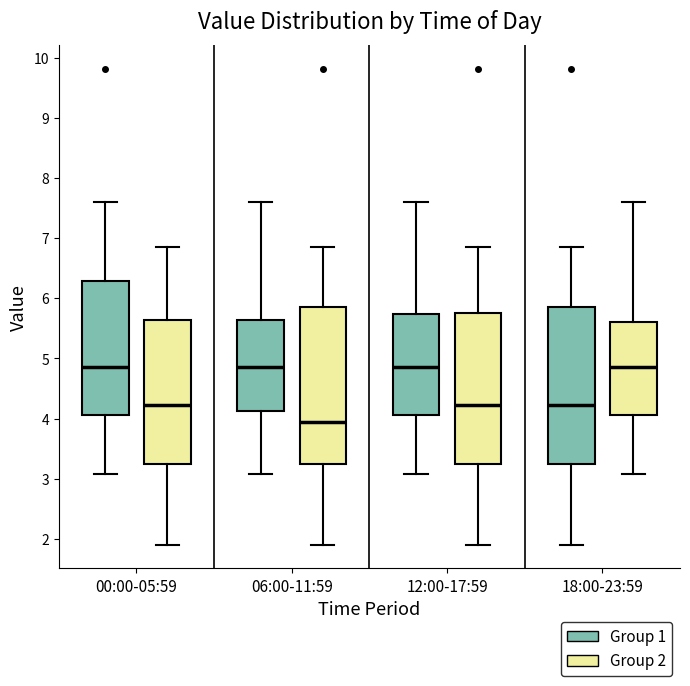

Reading left to right, read every box against the y-axis: the position of its median line, the range the box covers, and the ends of its whiskers. The values are not printed on the chart, so give them approximately, as read against the axis.

00:00-05:59 (Group 1): median 4.9, box 4.1 to 6.3, whiskers 3.1 to 7.6
00:00-05:59 (Group 2): median 4.2, box 3.2 to 5.6, whiskers 1.9 to 6.9
06:00-11:59 (Group 1): median 4.9, box 4.1 to 5.6, whiskers 3.1 to 7.6
06:00-11:59 (Group 2): median 3.9, box 3.2 to 5.9, whiskers 1.9 to 6.9
12:00-17:59 (Group 1): median 4.9, box 4.1 to 5.7, whiskers 3.1 to 7.6
12:00-17:59 (Group 2): median 4.2, box 3.2 to 5.8, whiskers 1.9 to 6.9
18:00-23:59 (Group 1): median 4.2, box 3.2 to 5.9, whiskers 1.9 to 6.9
18:00-23:59 (Group 2): median 4.9, box 4.1 to 5.6, whiskers 3.1 to 7.6